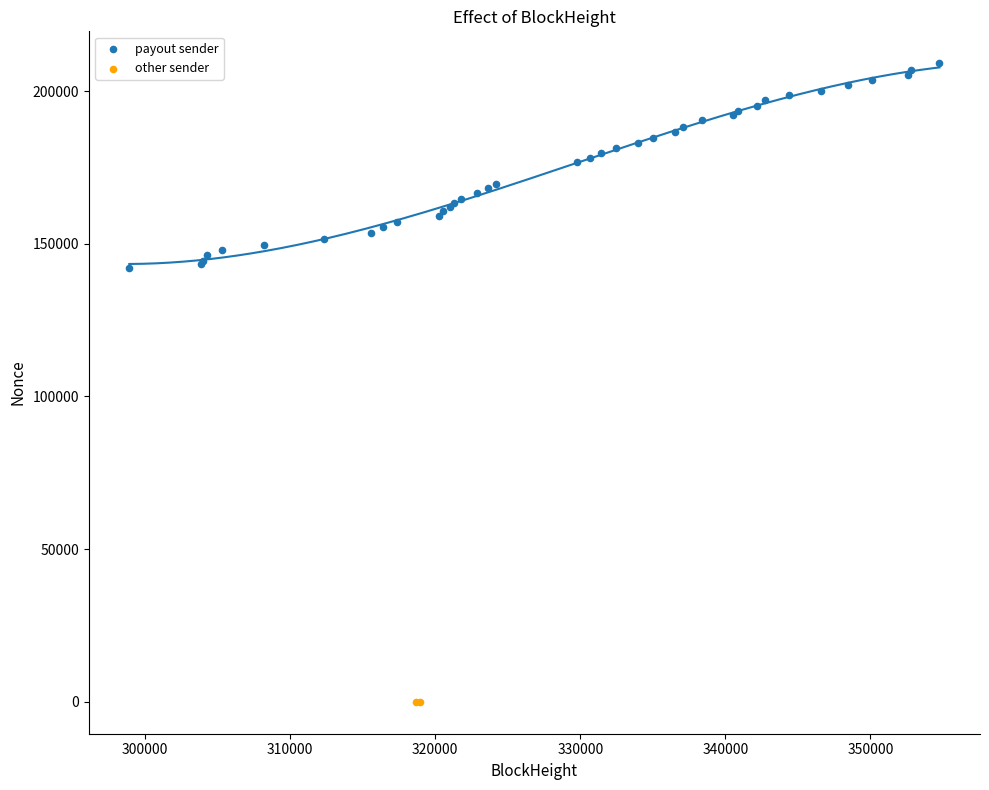

What are all the series names shown in the legend?

payout sender, other sender